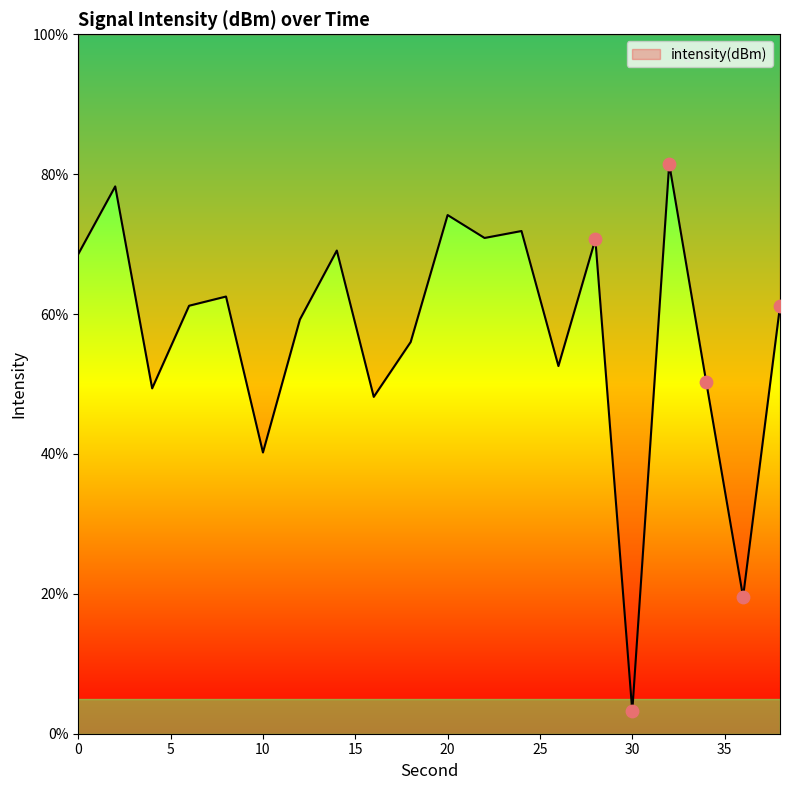

Approximately how many times larger is the value at 4 compared to 24?

0.7